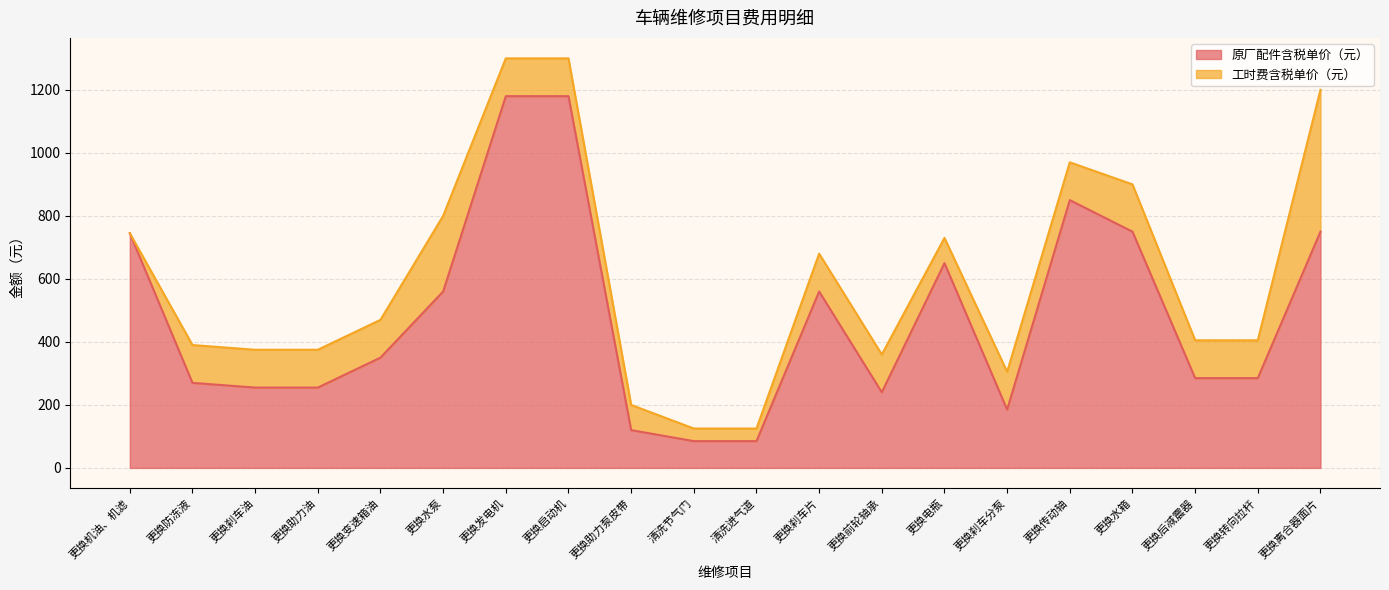

List the labels in order of value, largest first.

更换发电机, 更换启动机, 更换传动轴, 更换水箱, 更换离合器面片, 更换机油、机滤, 更换电瓶, 更换水泵, 更换刹车片, 更换变速箱油, 更换后减震器, 更换转向拉杆, 更换防冻液, 更换刹车油, 更换助力油, 更换前轮轴承, 更换刹车分泵, 更换助力泵皮带, 清洗节气门, 清洗进气道